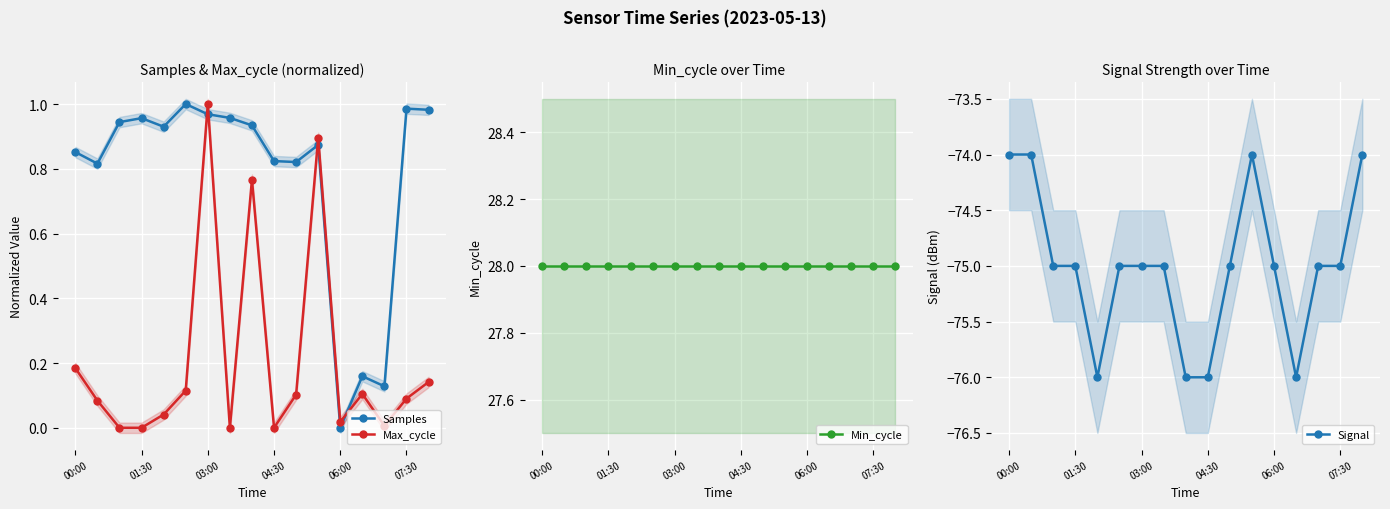

Where is Samples nearest to the value 0?

06:00